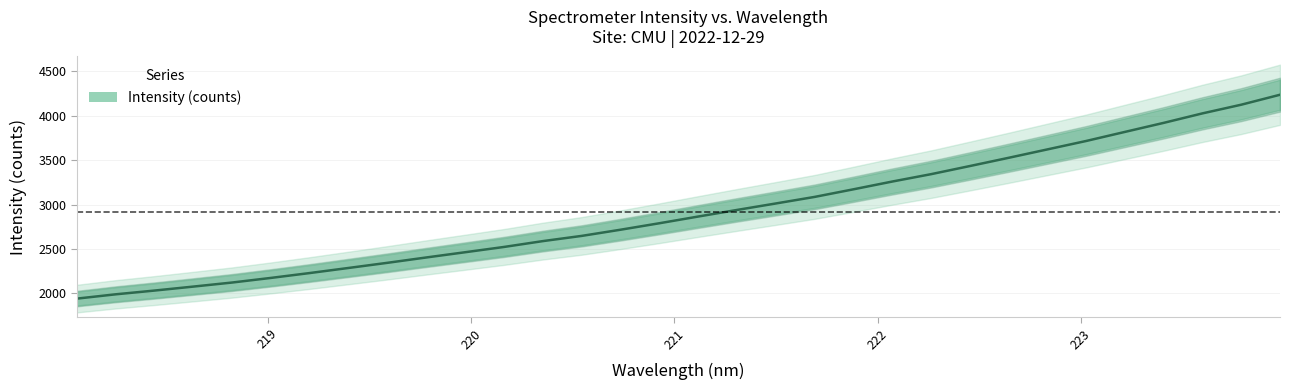

How many values exceed 2864?

16